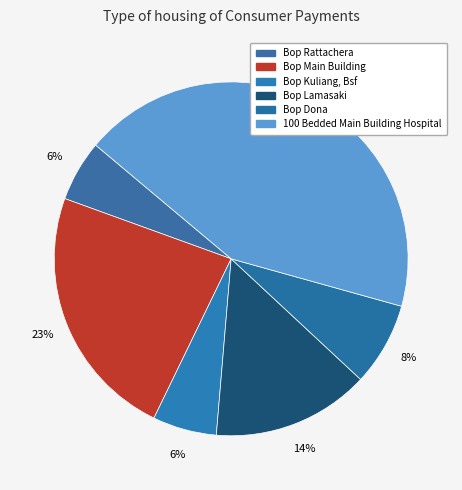

Which category has the biggest portion of the pie?

100 Bedded Main Building Hospital